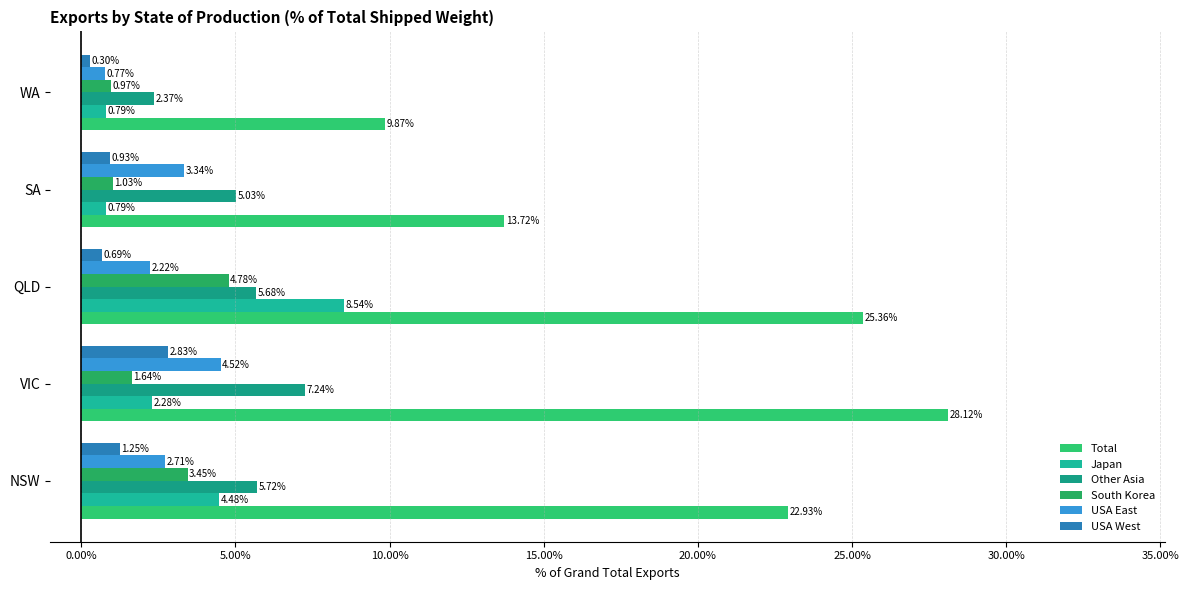

How many data points does each series have?

5